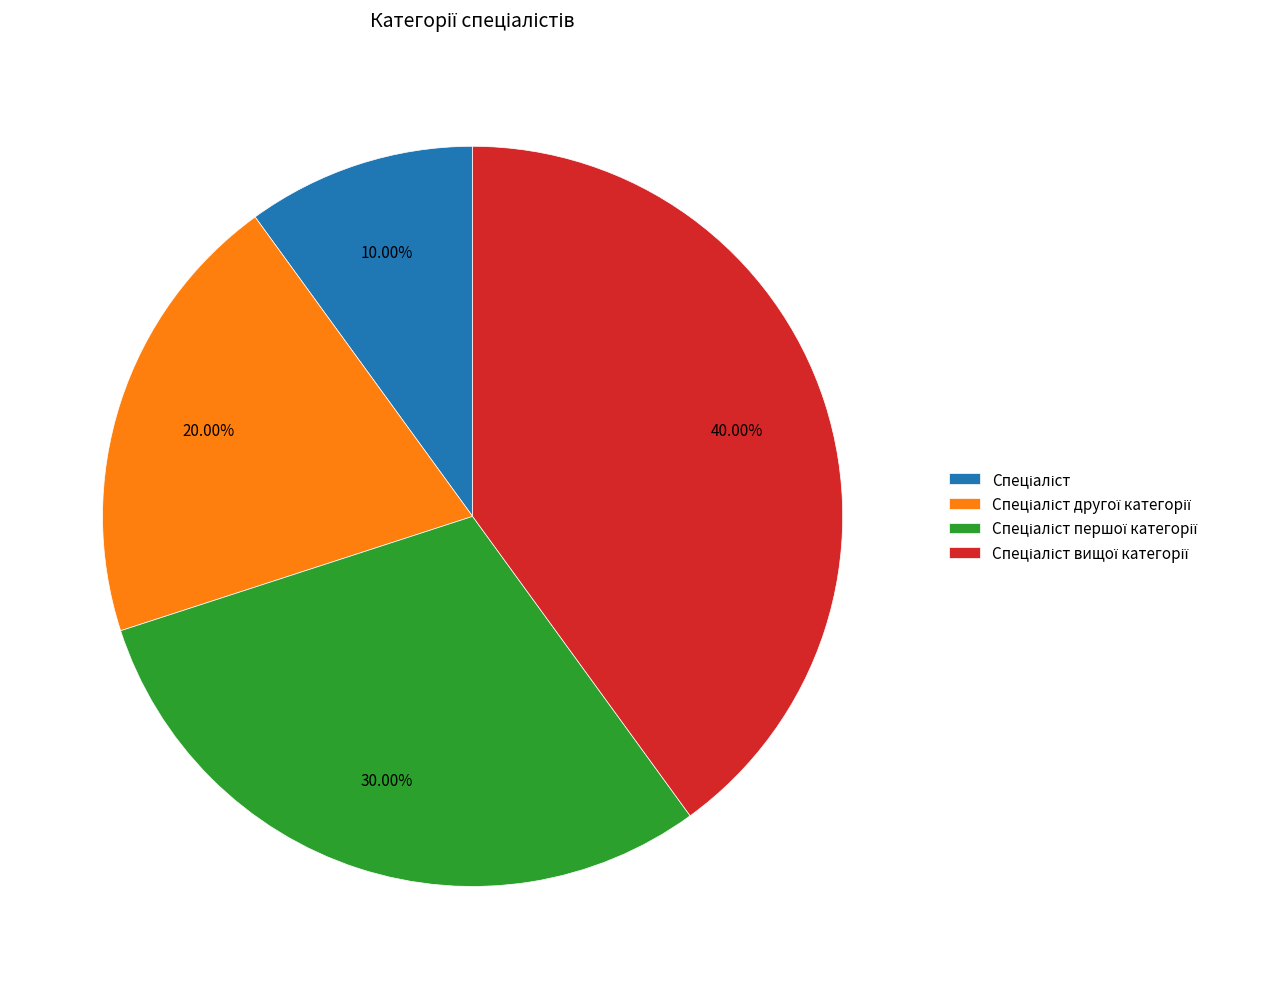

Does any single category account for the majority?

No